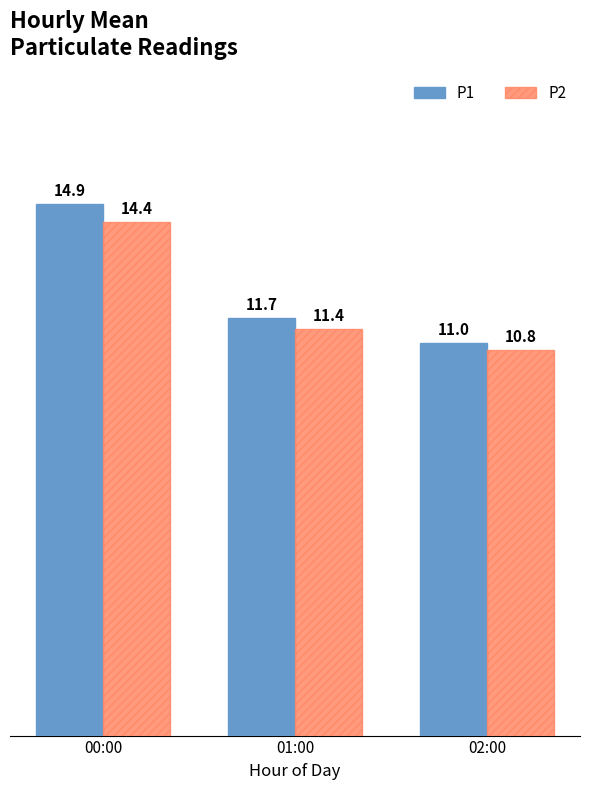

What is the highest value of the P2 series?

14.4